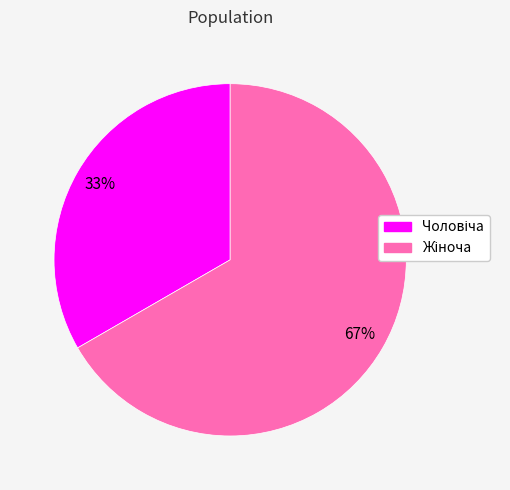

To the nearest percent, what is the average slice percentage?

50%